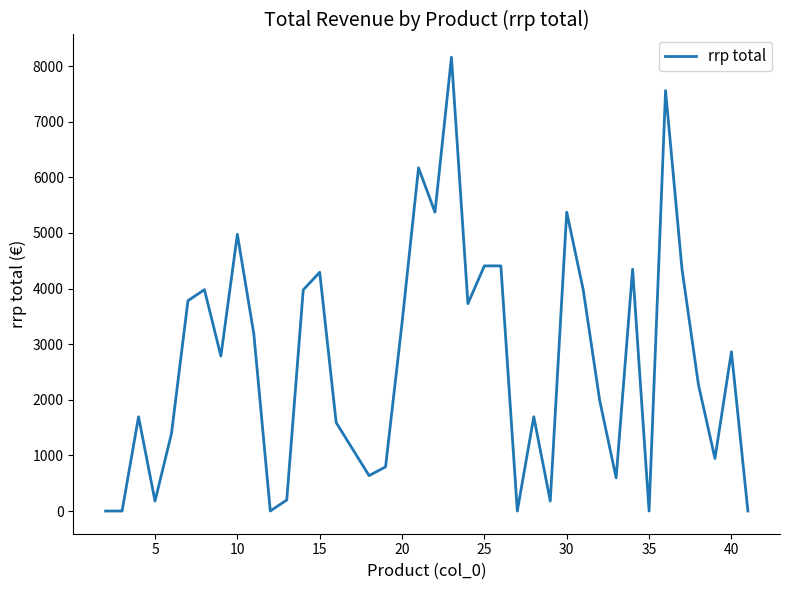

How many lines are shown in the chart?

1